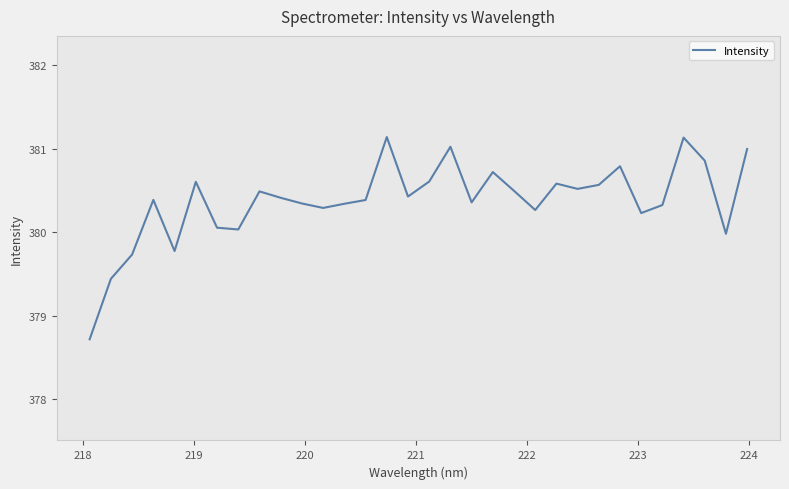

How many series are shown in this chart?

1